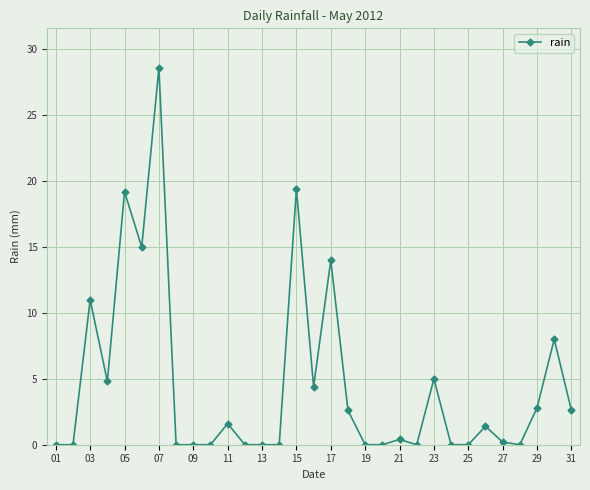

True or false: there are more than 1 points higher than both neighbors.

True